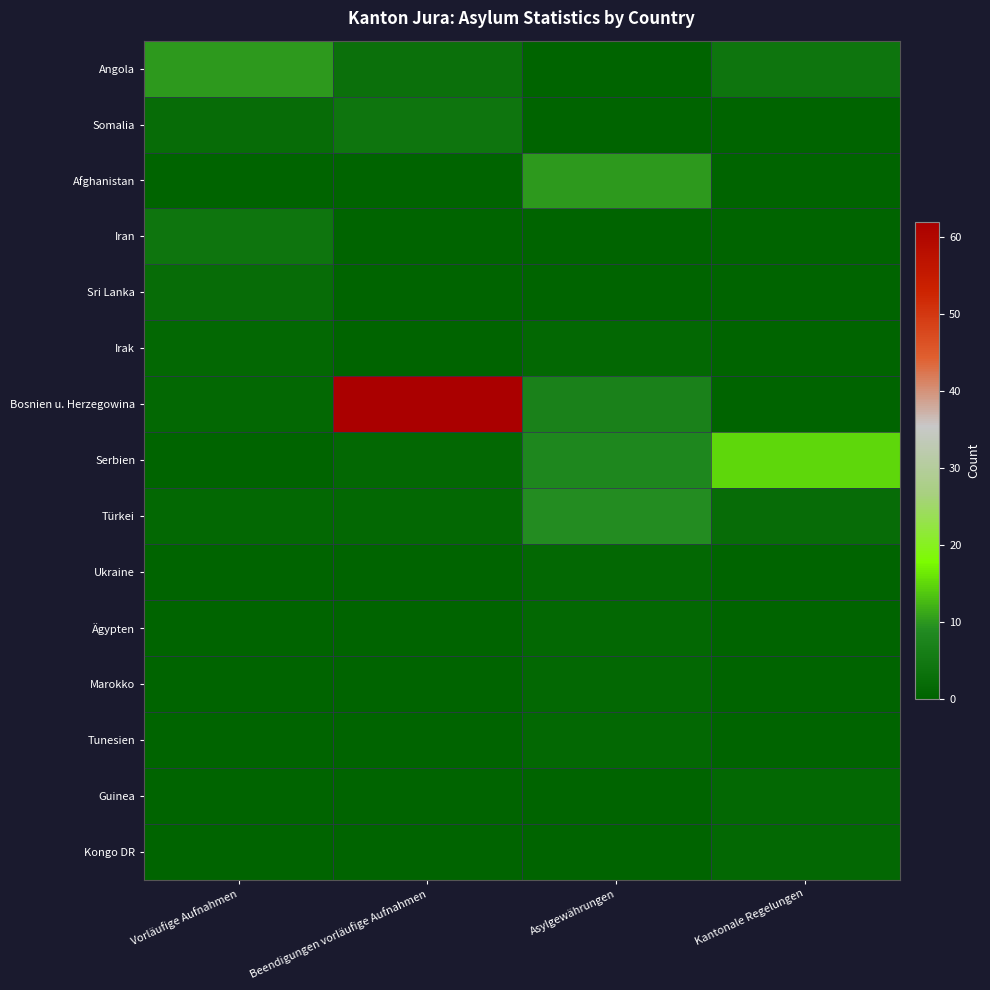

Reading left to right, extract all data points from this chart.

Angola: Vorläufige Aufnahmen=10	Beendigungen vorläufige Aufnahmen=3	Asylgewährungen=0	Kantonale Regelungen=4
Somalia: Vorläufige Aufnahmen=2	Beendigungen vorläufige Aufnahmen=4	Asylgewährungen=0	Kantonale Regelungen=0
Afghanistan: Vorläufige Aufnahmen=0	Beendigungen vorläufige Aufnahmen=0	Asylgewährungen=10	Kantonale Regelungen=0
Iran: Vorläufige Aufnahmen=4	Beendigungen vorläufige Aufnahmen=0	Asylgewährungen=0	Kantonale Regelungen=0
Sri Lanka: Vorläufige Aufnahmen=2	Beendigungen vorläufige Aufnahmen=0	Asylgewährungen=0	Kantonale Regelungen=0
Irak: Vorläufige Aufnahmen=1	Beendigungen vorläufige Aufnahmen=0	Asylgewährungen=1	Kantonale Regelungen=0
Bosnien u. Herzegowina: Vorläufige Aufnahmen=1	Beendigungen vorläufige Aufnahmen=62	Asylgewährungen=7	Kantonale Regelungen=0
Serbien: Vorläufige Aufnahmen=0	Beendigungen vorläufige Aufnahmen=1	Asylgewährungen=8	Kantonale Regelungen=15
Türkei: Vorläufige Aufnahmen=1	Beendigungen vorläufige Aufnahmen=1	Asylgewährungen=9	Kantonale Regelungen=2
Ukraine: Vorläufige Aufnahmen=0	Beendigungen vorläufige Aufnahmen=0	Asylgewährungen=1	Kantonale Regelungen=0
Ägypten: Vorläufige Aufnahmen=0	Beendigungen vorläufige Aufnahmen=0	Asylgewährungen=1	Kantonale Regelungen=0
Marokko: Vorläufige Aufnahmen=0	Beendigungen vorläufige Aufnahmen=0	Asylgewährungen=1	Kantonale Regelungen=0
Tunesien: Vorläufige Aufnahmen=0	Beendigungen vorläufige Aufnahmen=0	Asylgewährungen=1	Kantonale Regelungen=0
Guinea: Vorläufige Aufnahmen=0	Beendigungen vorläufige Aufnahmen=0	Asylgewährungen=0	Kantonale Regelungen=1
Kongo DR: Vorläufige Aufnahmen=0	Beendigungen vorläufige Aufnahmen=0	Asylgewährungen=0	Kantonale Regelungen=1